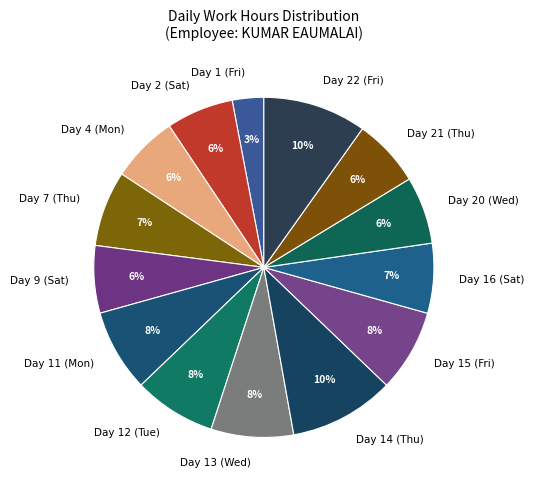

Combined, do Day 12 (Tue) and Day 21 (Thu) account for over 50%?

No